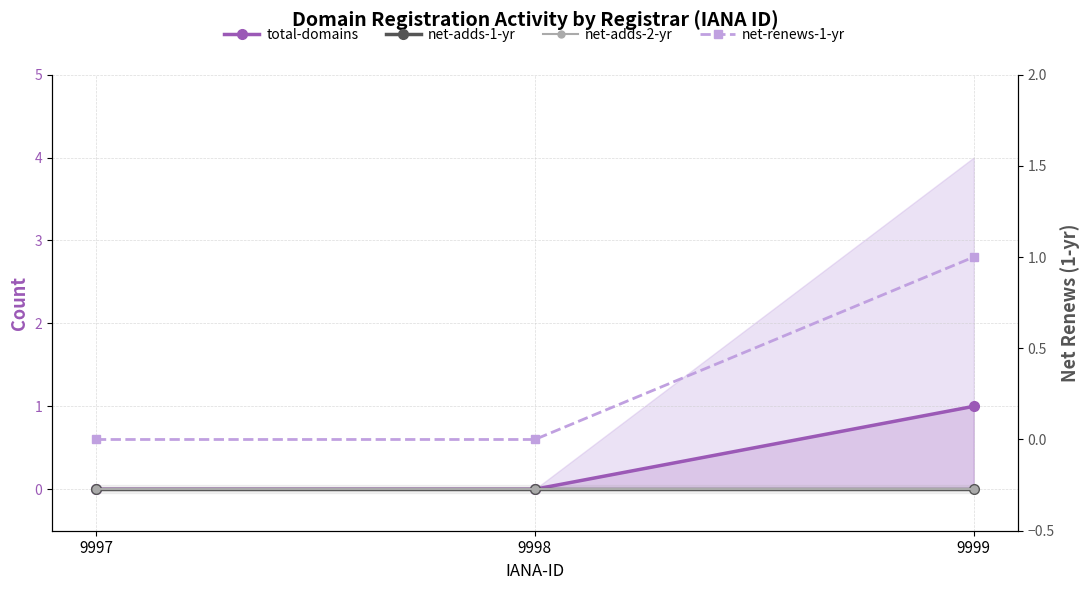

At which category is the sum across all series the highest?

9999